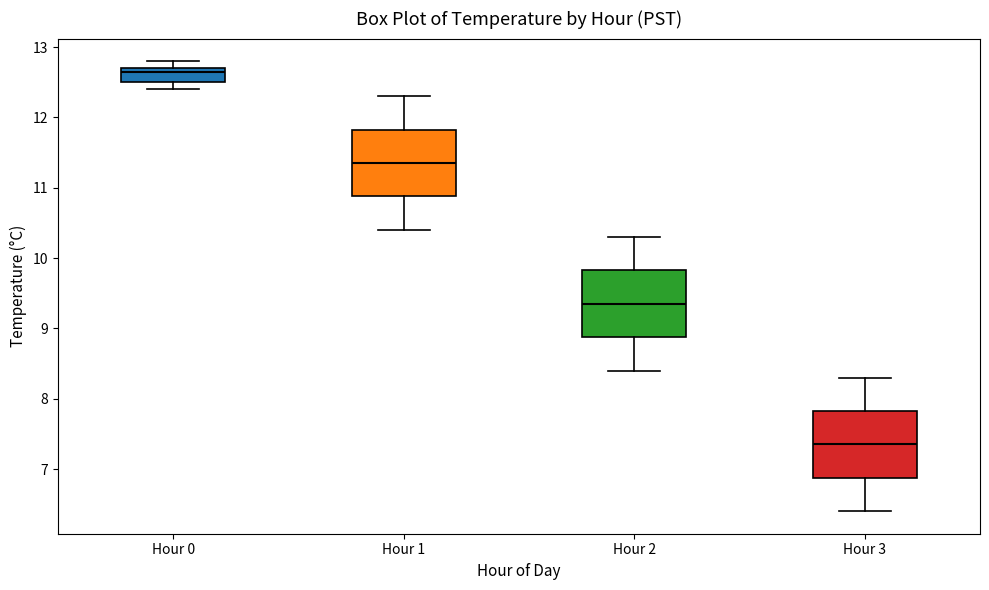

Which box has the highest median line?

Hour 0